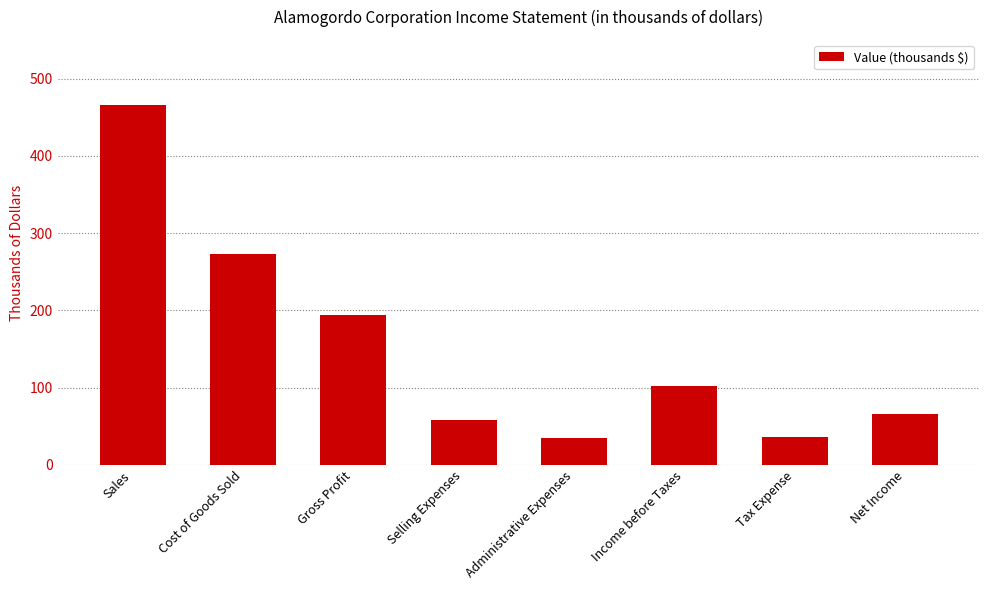

True or false: the data shows 34.4 at Administrative Expenses.

True